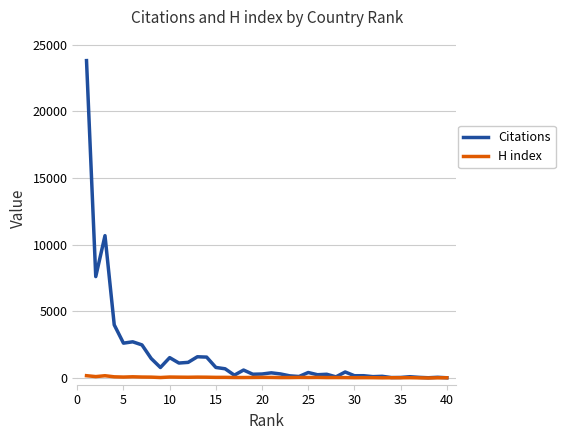

What is the minimum value for Citations?

22